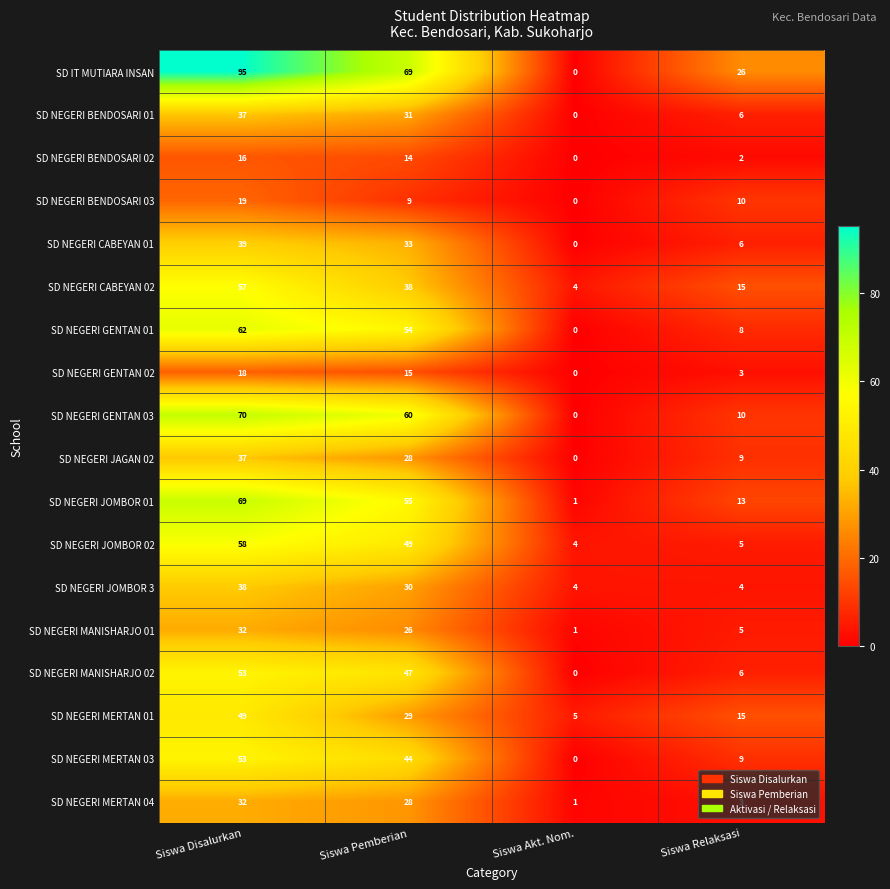

What is the maximum value for SD NEGERI GENTAN 02?

18